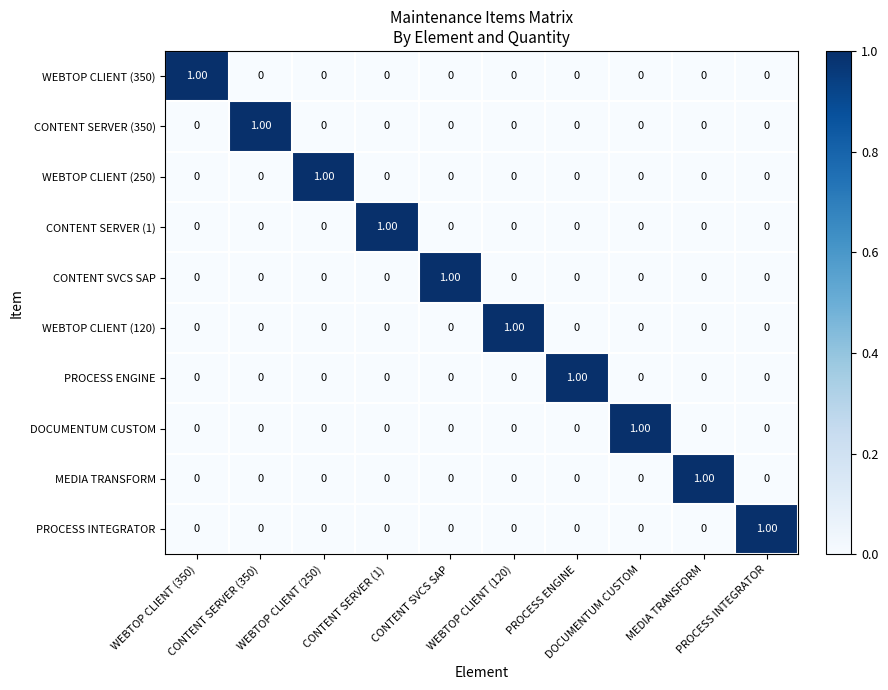

Reading left to right, what are all the values shown in this chart?

WEBTOP CLIENT (350): WEBTOP CLIENT (350)=1	CONTENT SERVER (350)=0	WEBTOP CLIENT (250)=0	CONTENT SERVER (1)=0	CONTENT SVCS SAP=0	WEBTOP CLIENT (120)=0	PROCESS ENGINE=0	DOCUMENTUM CUSTOM=0	MEDIA TRANSFORM=0	PROCESS INTEGRATOR=0
CONTENT SERVER (350): WEBTOP CLIENT (350)=0	CONTENT SERVER (350)=1	WEBTOP CLIENT (250)=0	CONTENT SERVER (1)=0	CONTENT SVCS SAP=0	WEBTOP CLIENT (120)=0	PROCESS ENGINE=0	DOCUMENTUM CUSTOM=0	MEDIA TRANSFORM=0	PROCESS INTEGRATOR=0
WEBTOP CLIENT (250): WEBTOP CLIENT (350)=0	CONTENT SERVER (350)=0	WEBTOP CLIENT (250)=1	CONTENT SERVER (1)=0	CONTENT SVCS SAP=0	WEBTOP CLIENT (120)=0	PROCESS ENGINE=0	DOCUMENTUM CUSTOM=0	MEDIA TRANSFORM=0	PROCESS INTEGRATOR=0
CONTENT SERVER (1): WEBTOP CLIENT (350)=0	CONTENT SERVER (350)=0	WEBTOP CLIENT (250)=0	CONTENT SERVER (1)=1	CONTENT SVCS SAP=0	WEBTOP CLIENT (120)=0	PROCESS ENGINE=0	DOCUMENTUM CUSTOM=0	MEDIA TRANSFORM=0	PROCESS INTEGRATOR=0
CONTENT SVCS SAP: WEBTOP CLIENT (350)=0	CONTENT SERVER (350)=0	WEBTOP CLIENT (250)=0	CONTENT SERVER (1)=0	CONTENT SVCS SAP=1	WEBTOP CLIENT (120)=0	PROCESS ENGINE=0	DOCUMENTUM CUSTOM=0	MEDIA TRANSFORM=0	PROCESS INTEGRATOR=0
WEBTOP CLIENT (120): WEBTOP CLIENT (350)=0	CONTENT SERVER (350)=0	WEBTOP CLIENT (250)=0	CONTENT SERVER (1)=0	CONTENT SVCS SAP=0	WEBTOP CLIENT (120)=1	PROCESS ENGINE=0	DOCUMENTUM CUSTOM=0	MEDIA TRANSFORM=0	PROCESS INTEGRATOR=0
PROCESS ENGINE: WEBTOP CLIENT (350)=0	CONTENT SERVER (350)=0	WEBTOP CLIENT (250)=0	CONTENT SERVER (1)=0	CONTENT SVCS SAP=0	WEBTOP CLIENT (120)=0	PROCESS ENGINE=1	DOCUMENTUM CUSTOM=0	MEDIA TRANSFORM=0	PROCESS INTEGRATOR=0
DOCUMENTUM CUSTOM: WEBTOP CLIENT (350)=0	CONTENT SERVER (350)=0	WEBTOP CLIENT (250)=0	CONTENT SERVER (1)=0	CONTENT SVCS SAP=0	WEBTOP CLIENT (120)=0	PROCESS ENGINE=0	DOCUMENTUM CUSTOM=1	MEDIA TRANSFORM=0	PROCESS INTEGRATOR=0
MEDIA TRANSFORM: WEBTOP CLIENT (350)=0	CONTENT SERVER (350)=0	WEBTOP CLIENT (250)=0	CONTENT SERVER (1)=0	CONTENT SVCS SAP=0	WEBTOP CLIENT (120)=0	PROCESS ENGINE=0	DOCUMENTUM CUSTOM=0	MEDIA TRANSFORM=1	PROCESS INTEGRATOR=0
PROCESS INTEGRATOR: WEBTOP CLIENT (350)=0	CONTENT SERVER (350)=0	WEBTOP CLIENT (250)=0	CONTENT SERVER (1)=0	CONTENT SVCS SAP=0	WEBTOP CLIENT (120)=0	PROCESS ENGINE=0	DOCUMENTUM CUSTOM=0	MEDIA TRANSFORM=0	PROCESS INTEGRATOR=1